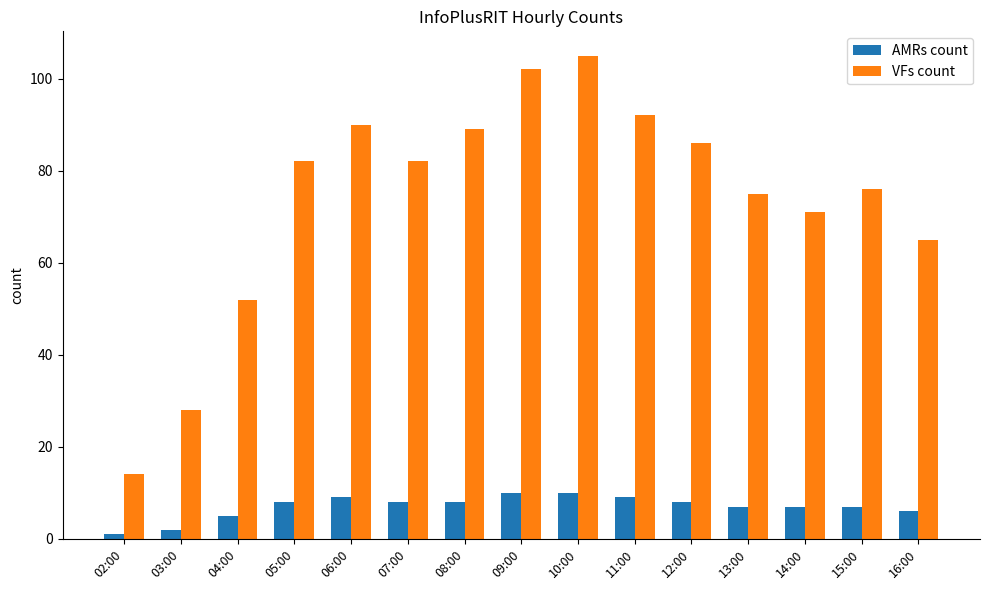

Reading left to right, transcribe all the data shown in this chart.

AMRs count: 1	2	5	8	9	8	8	10	10	9	8	7	7	7	6
VFs count: 14	28	52	82	90	82	89	102	105	92	86	75	71	76	65